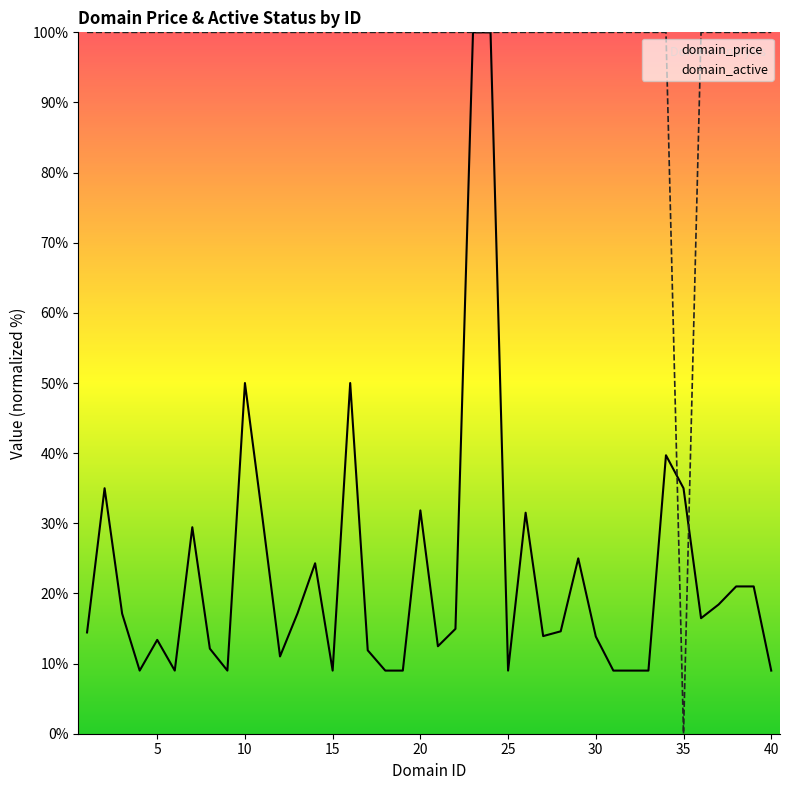

How many distinct data groups are displayed?

2